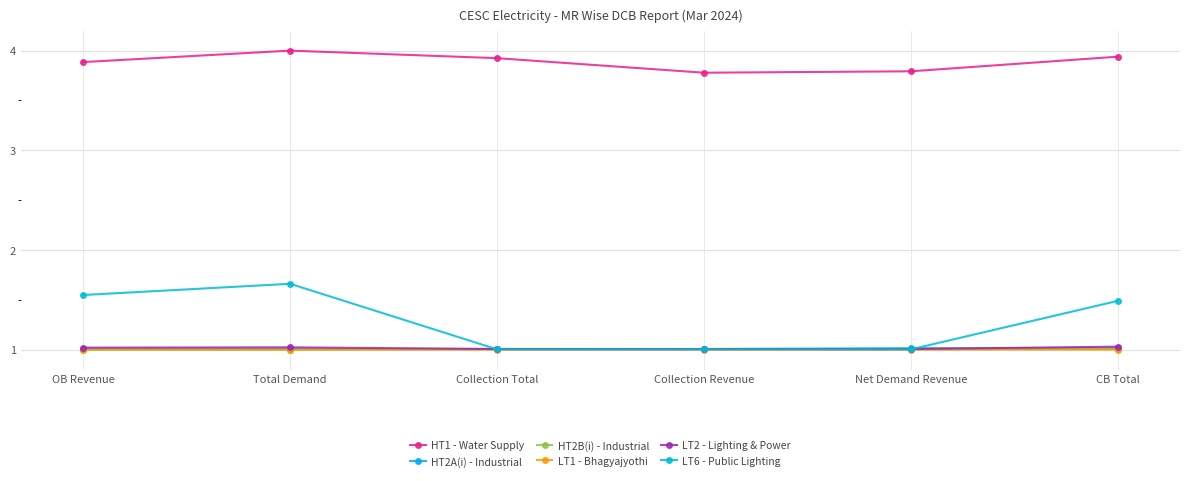

How many lines are shown in the chart?

6